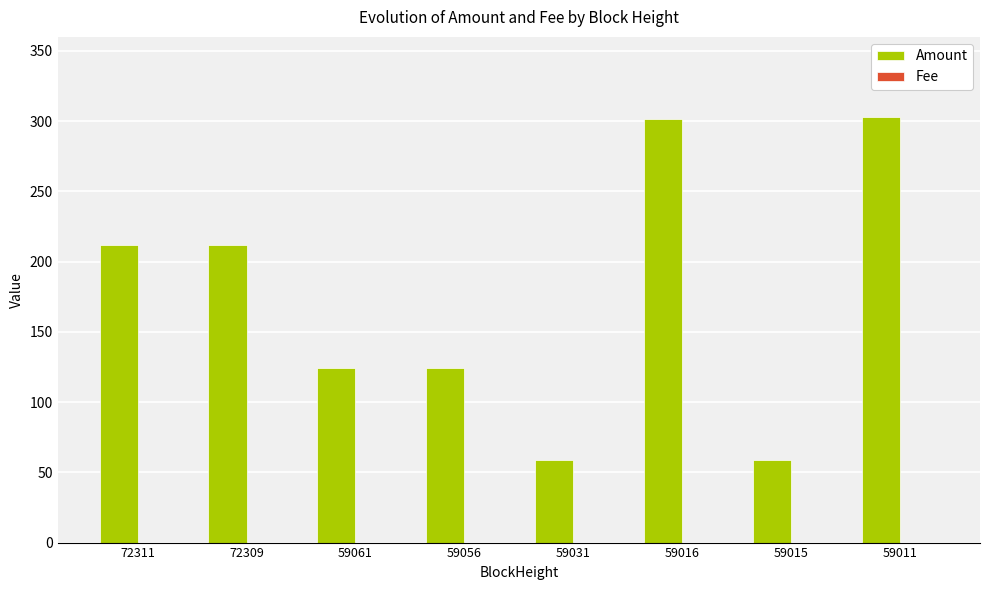

What is the maximum value shown in the chart?

302.9